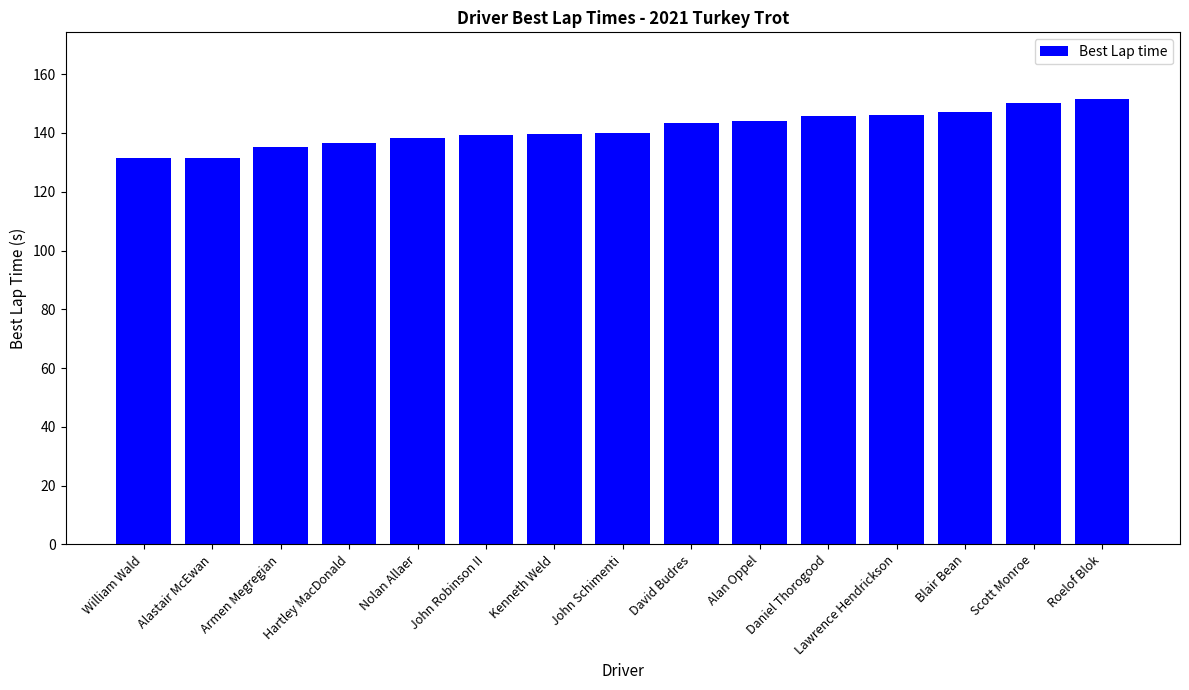

At which category does the chart reach its peak across all series?

Roelof Blok